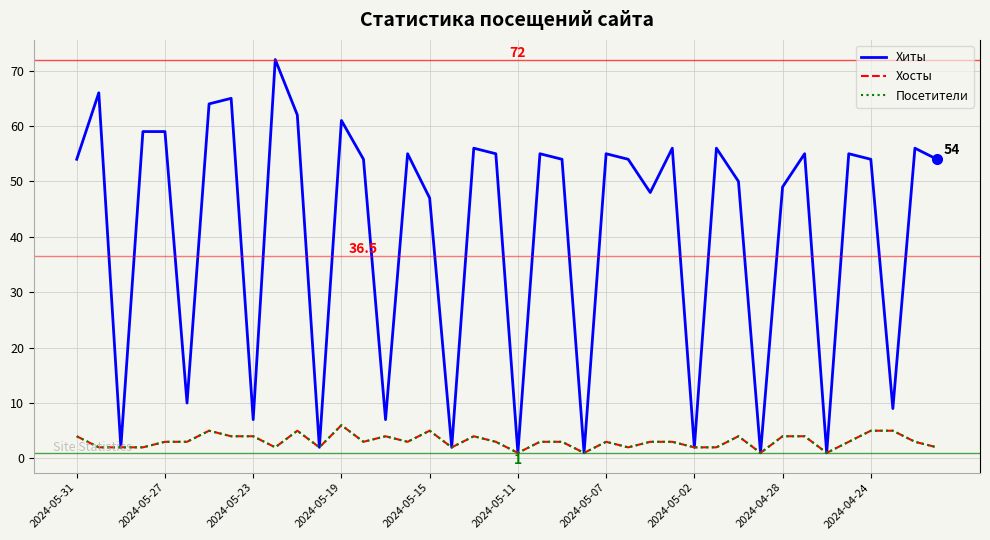

Does the chart display data point markers on the line(s)?

No